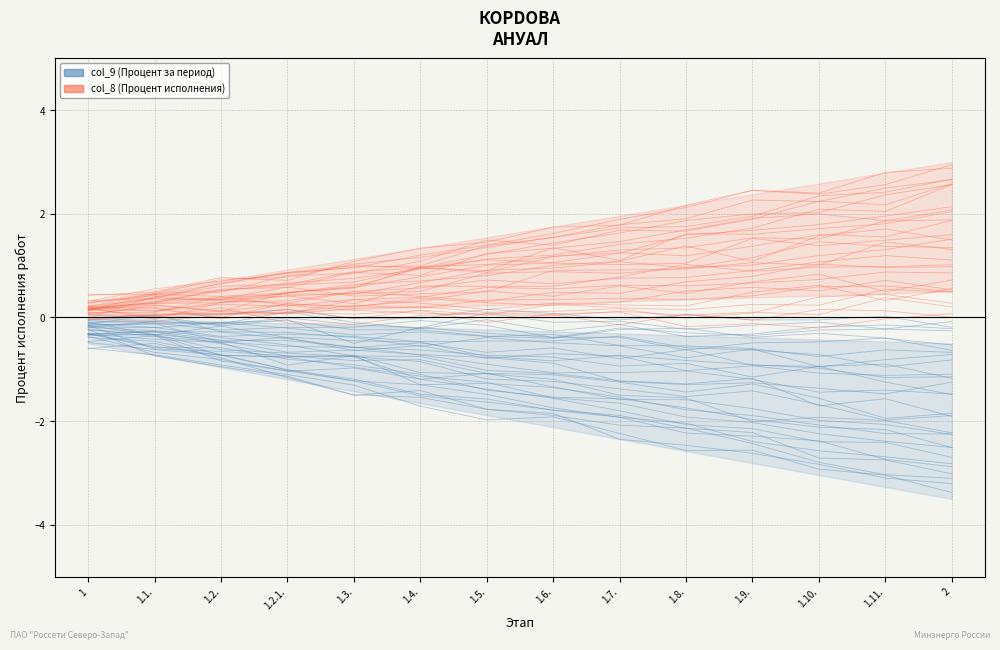

Is it true that col_8 equals 0.1 at 1.3.?

True